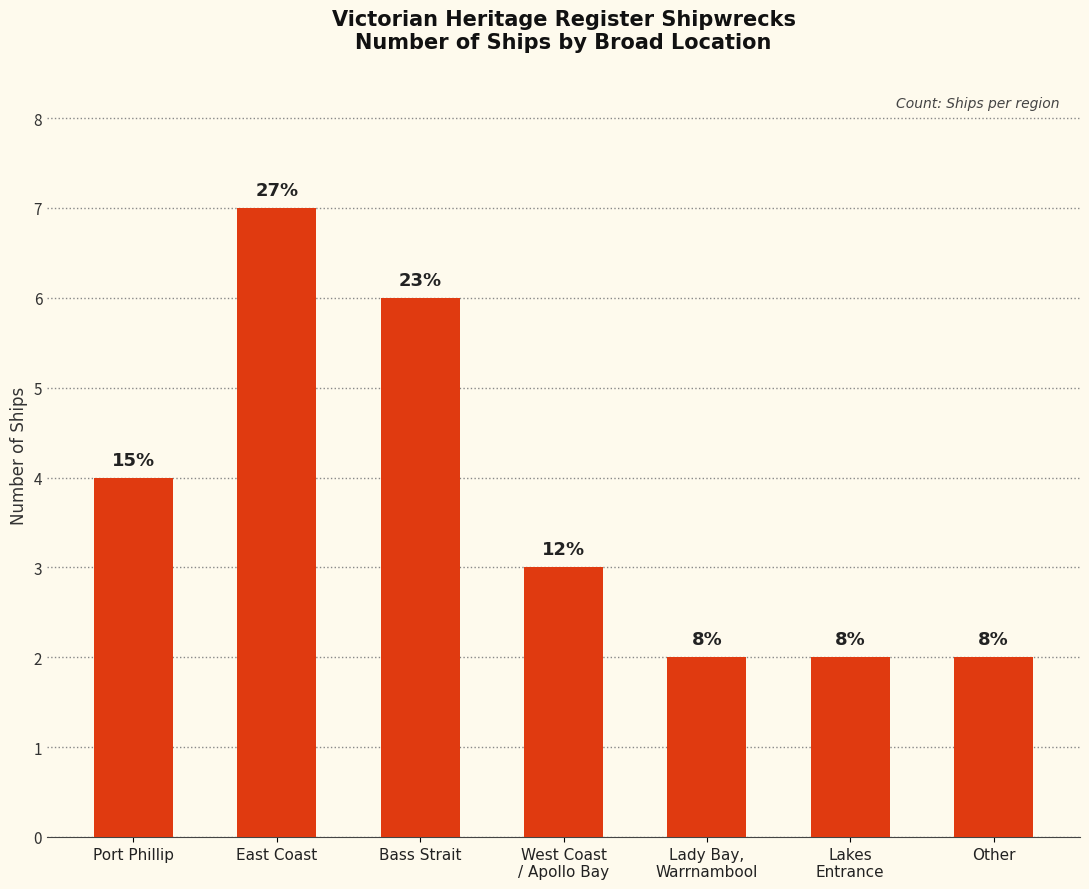

The chart shows a value of 4 at Port Phillip. True or false?

True